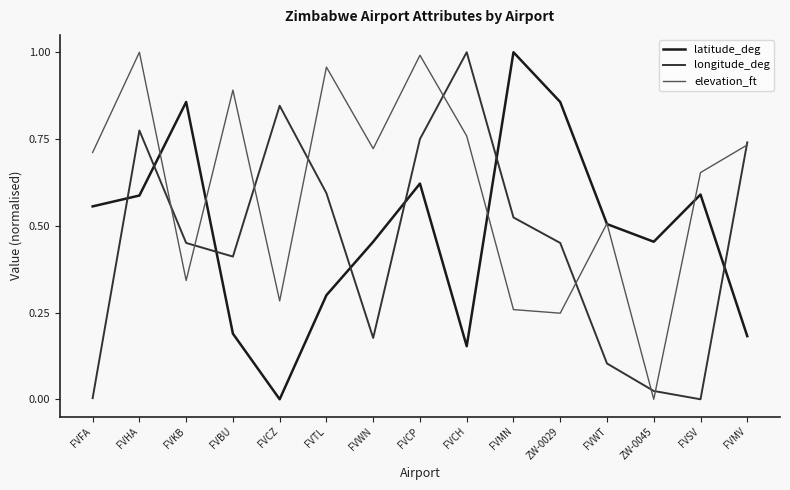

True or false: longitude_deg has a value of 1.0 at FVCH.

True